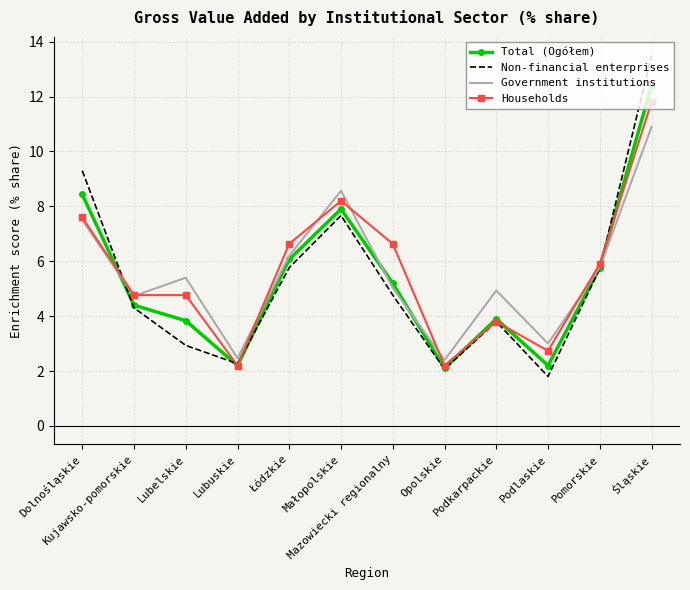

What is the total value across all series at Kujawsko-pomorskie?

18.2